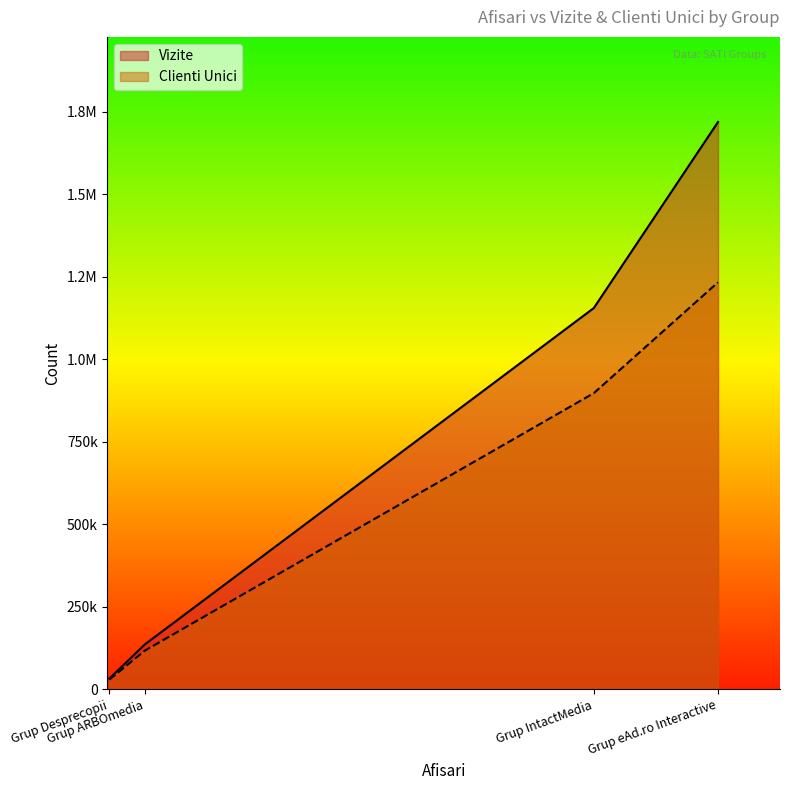

True or false: Vizite and Clienti Unici cross at least once.

False